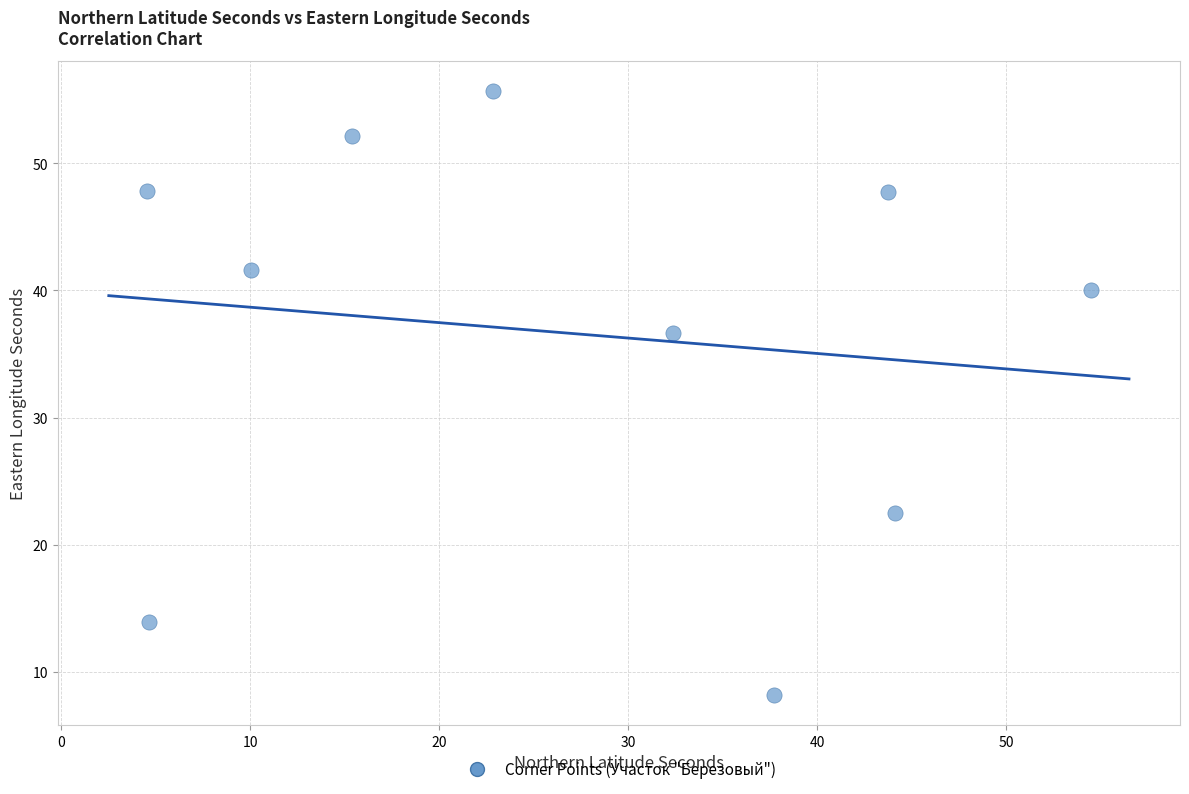

What Y value in the scatter plot is closest to 31?

36.6